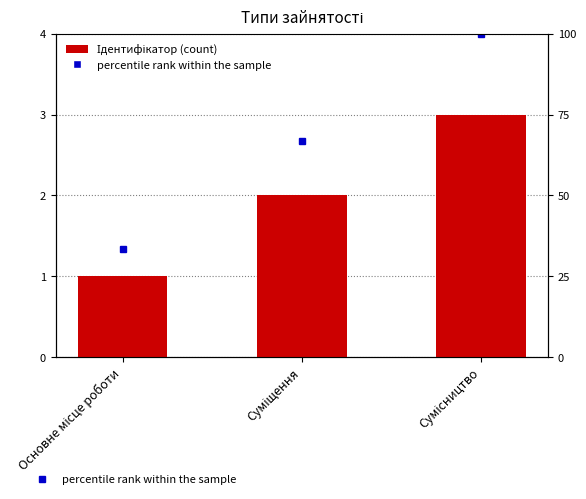

Read the value at Основне місце роботи.

1